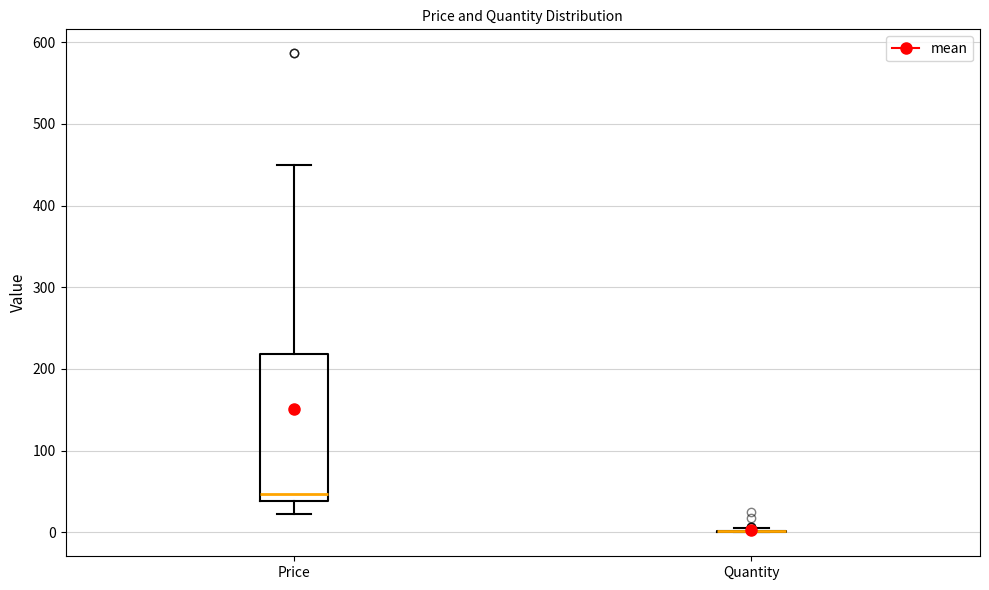

Which box is the tallest, from its lower edge to its upper edge?

Price